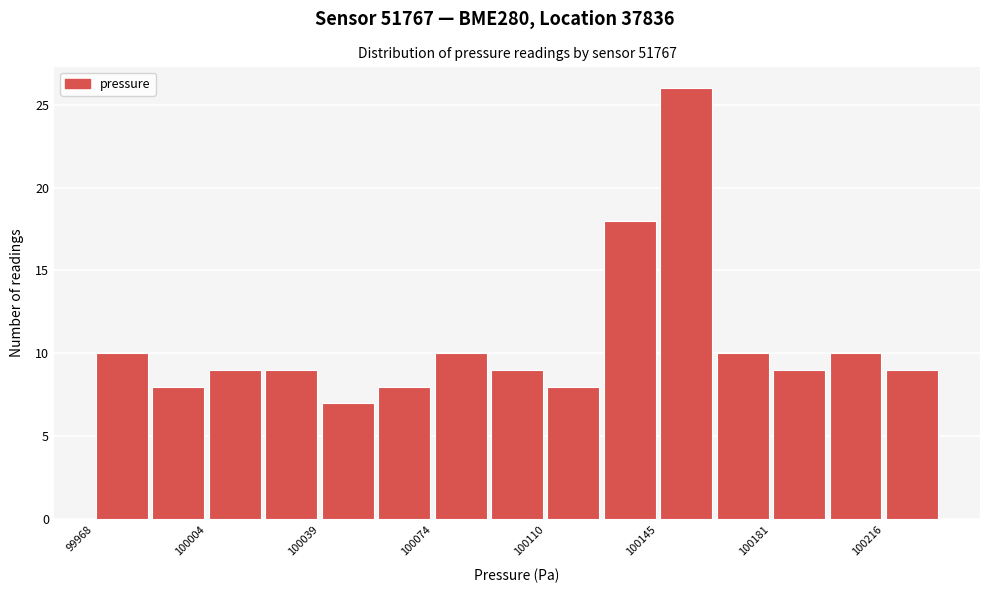

Read against the x-axis, roughly where is the centre of the tallest bar?

100155